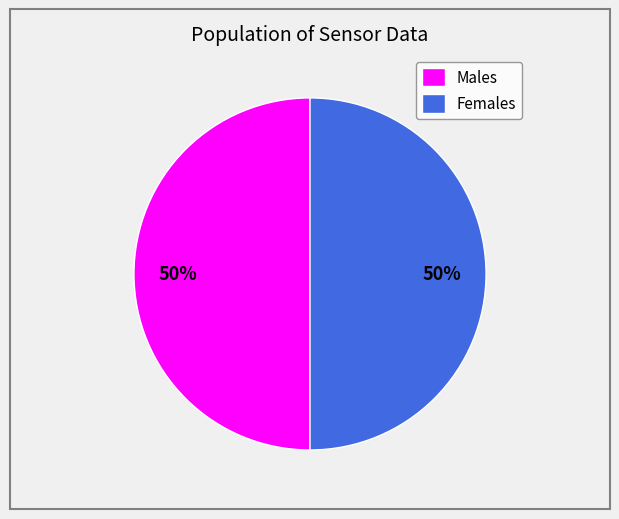

To the nearest percent, what is the combined percentage of Females and Males?

100%